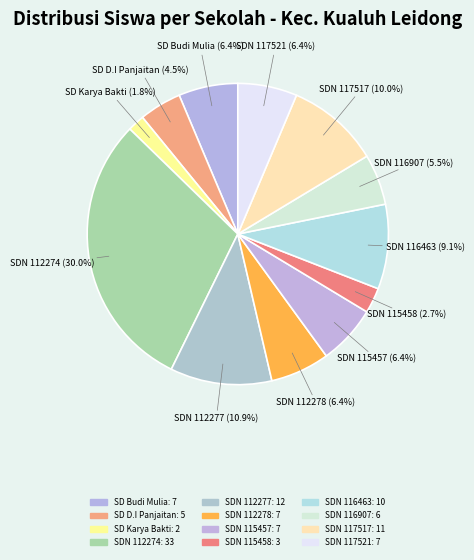

How many slices are in this pie chart?

12